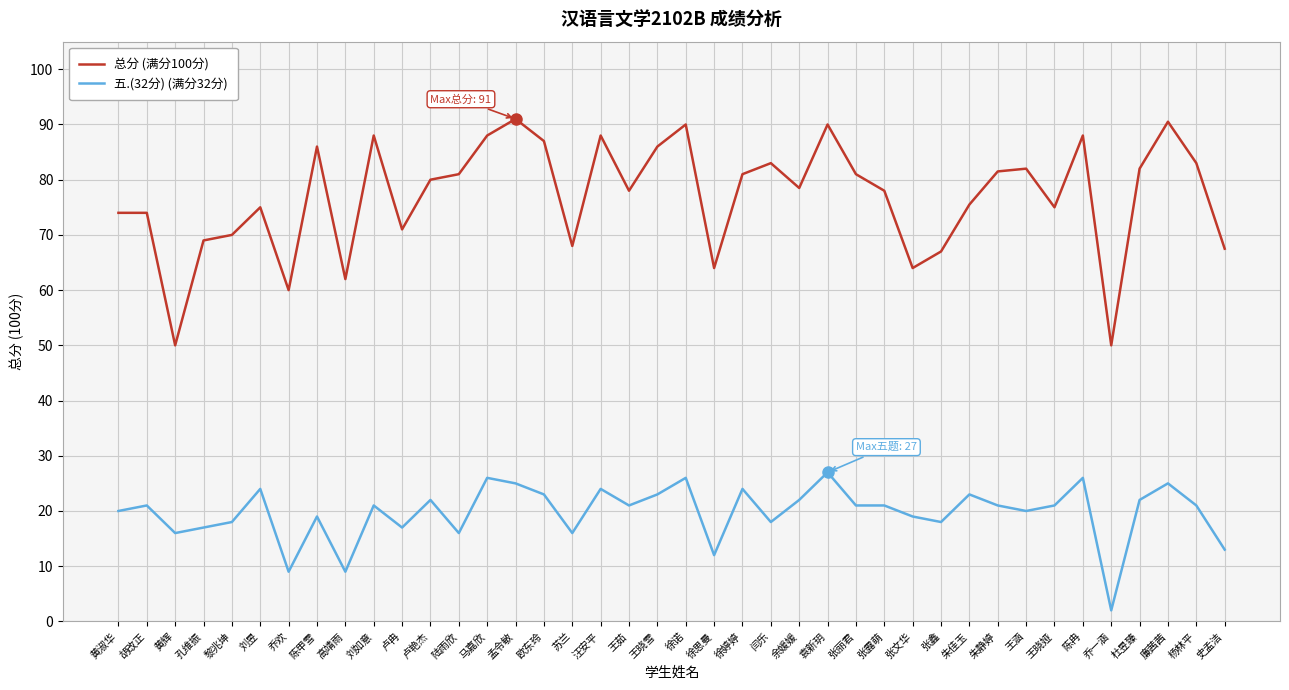

Reading right to left, list all the values displayed in this chart.

总分 (满分100分): 67.5	83.0	90.5	82.0	50.0	88.0	75.0	82.0	81.5	75.5	67.0	64.0	78.0	81.0	90.0	78.5	83.0	81.0	64.0	90.0	86.0	78.0	88.0	68.0	87.0	91.0	88.0	81.0	80.0	71.0	88.0	62.0	86.0	60.0	75.0	70.0	69.0	50.0	74.0	74.0
五.(32分) (满分32分): 13.0	21.0	25.0	22.0	2.0	26.0	21.0	20.0	21.0	23.0	18.0	19.0	21.0	21.0	27.0	22.0	18.0	24.0	12.0	26.0	23.0	21.0	24.0	16.0	23.0	25.0	26.0	16.0	22.0	17.0	21.0	9.0	19.0	9.0	24.0	18.0	17.0	16.0	21.0	20.0